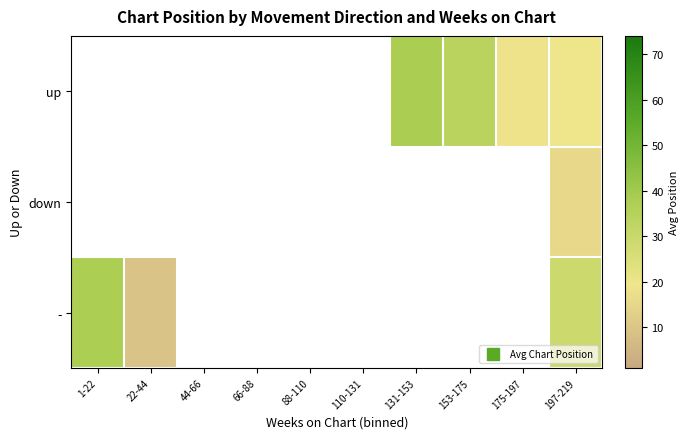

At which label does up reach its peak?

1-22